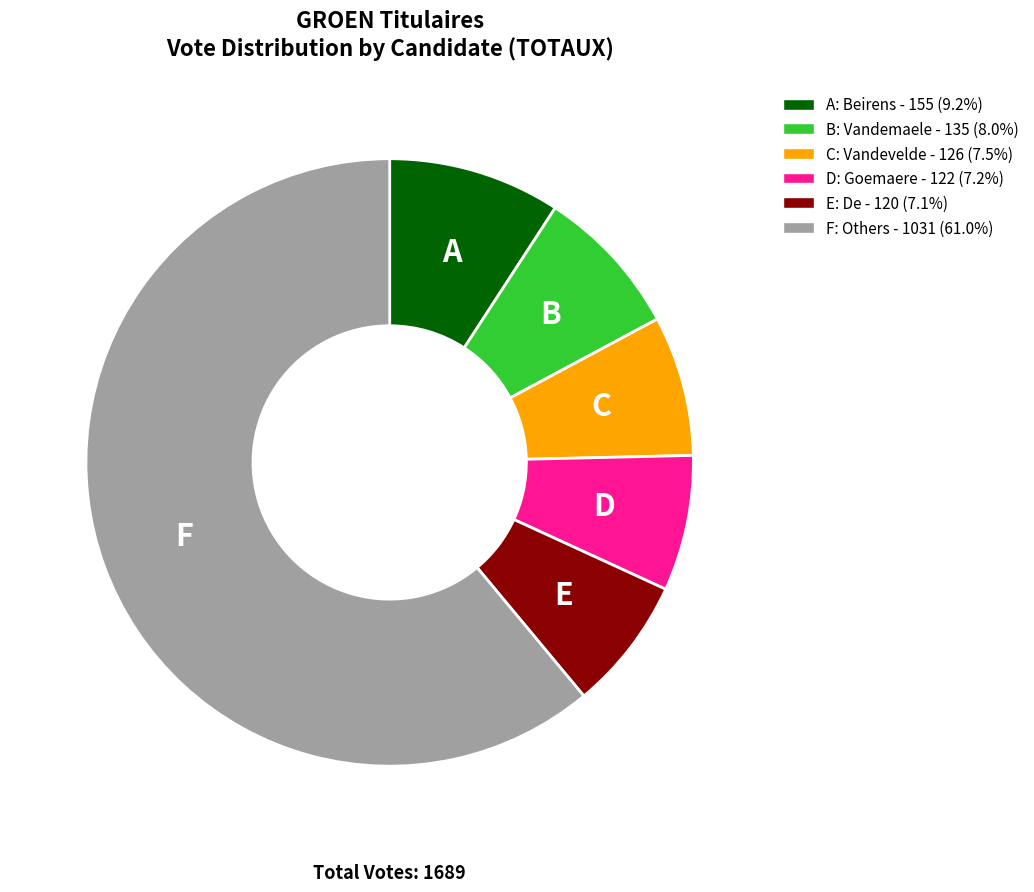

Approximately how many times larger is the value at F: Others - 1031 (61.0%) compared to C: Vandevelde - 126 (7.5%)?

8.2